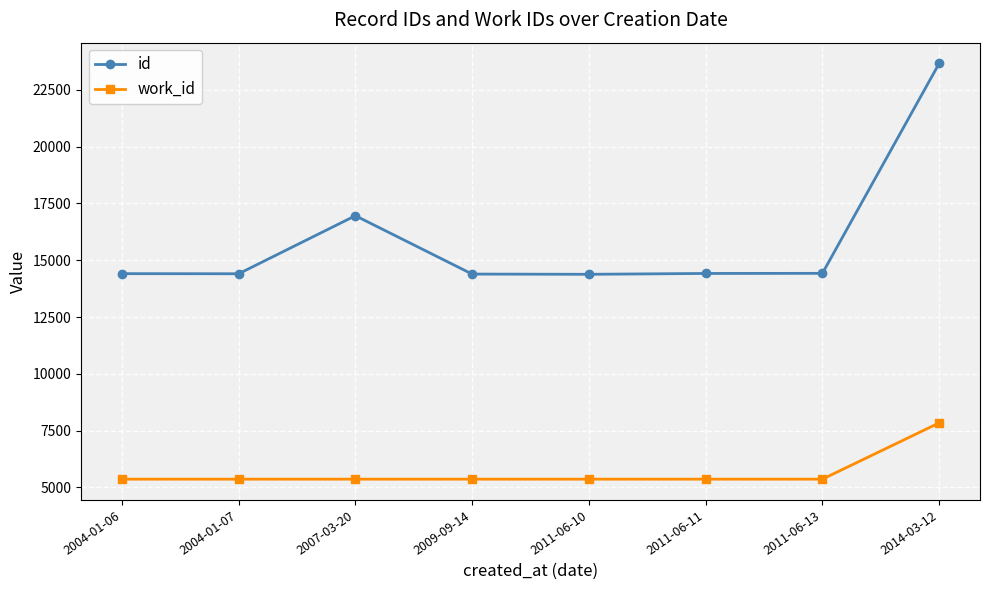

How many categories are shown in the chart?

8